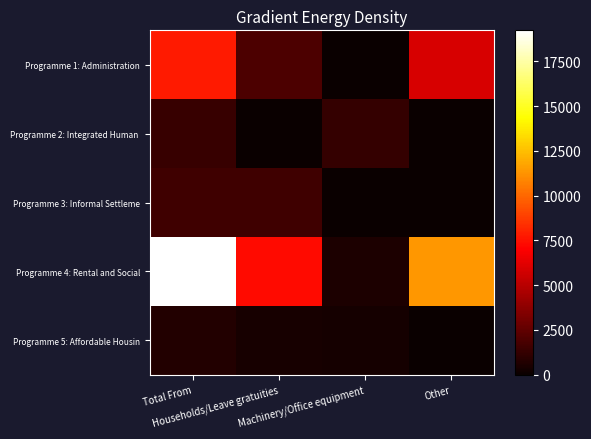

What is the spread (max minus min) of values at Machinery/Office equipment?

1270